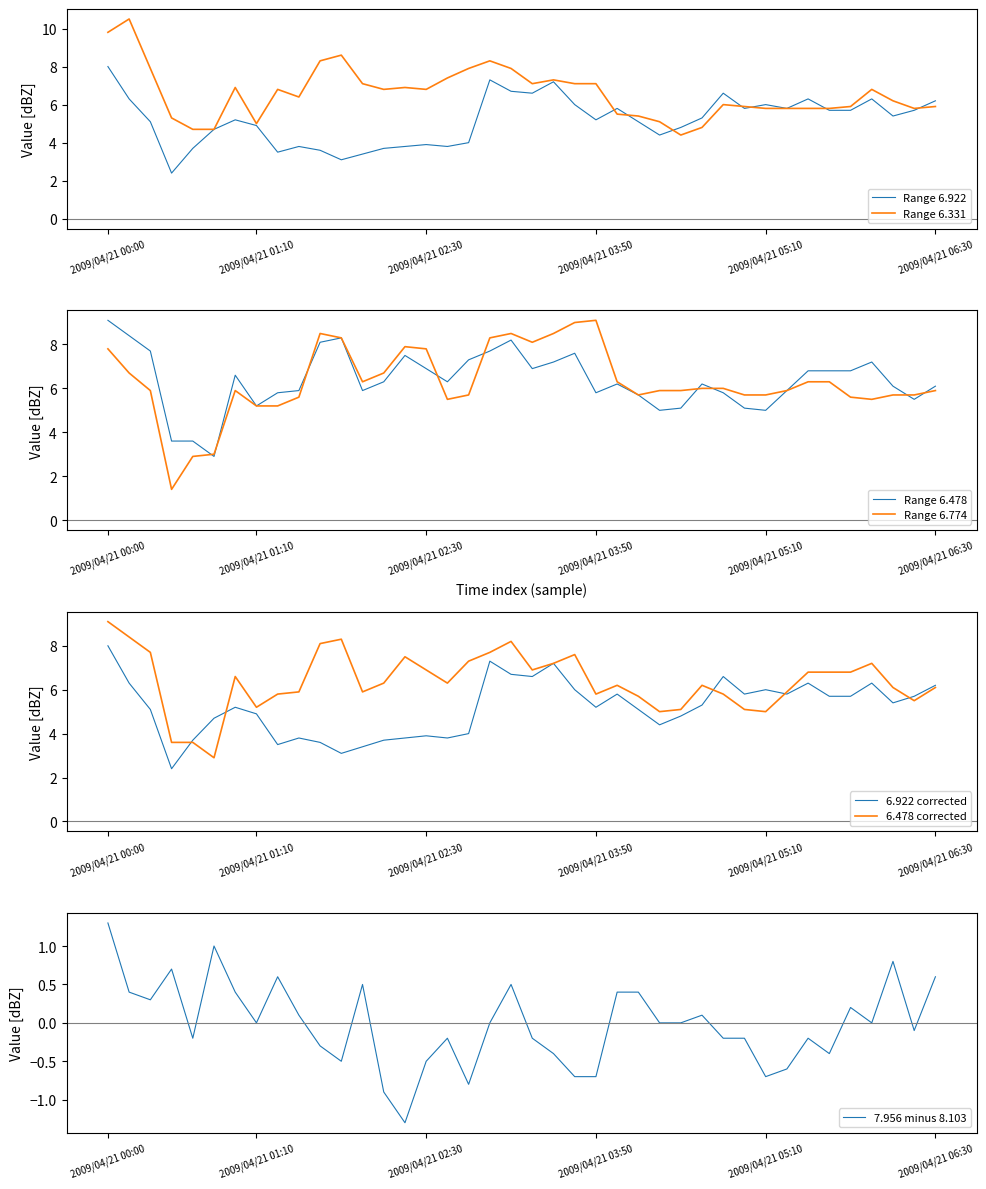

At which category is the sum across all series the highest?

2009/04/21 00:00